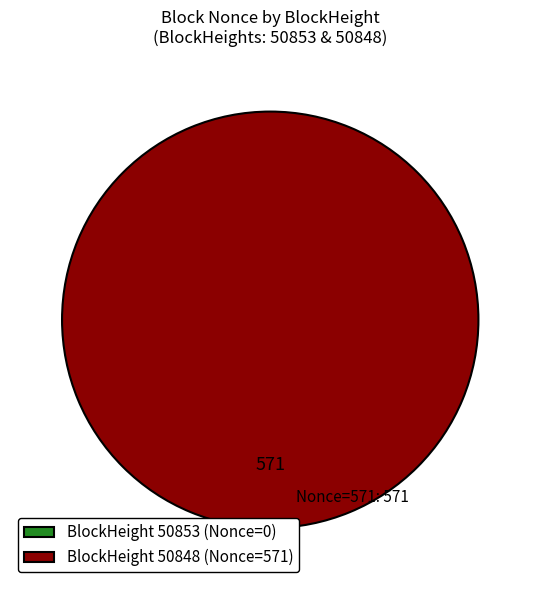

Count the number of slices in the pie.

2